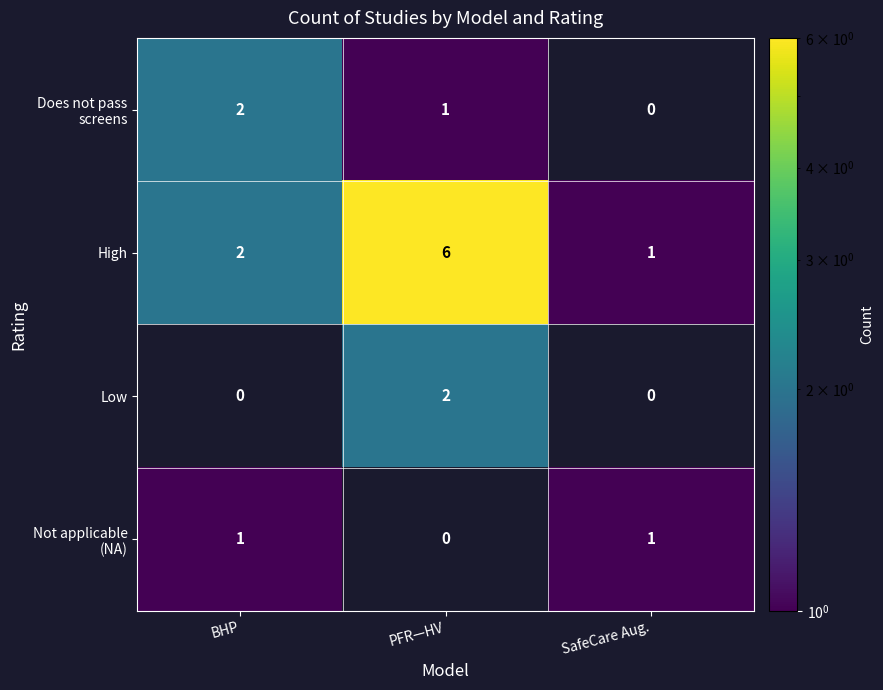

Is it true that Low equals 1 at BHP?

False